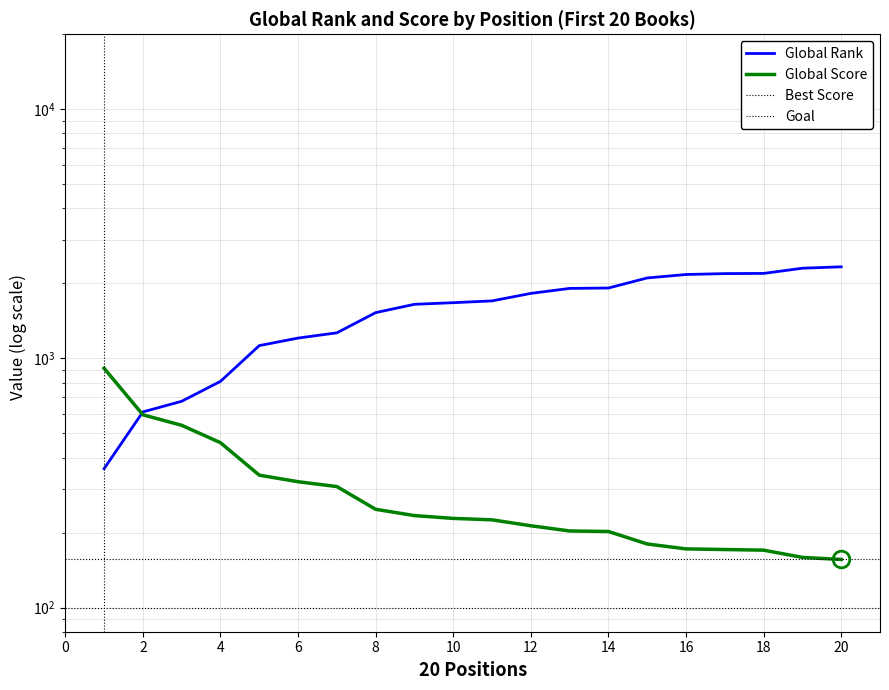

How many lines are shown in the chart?

2